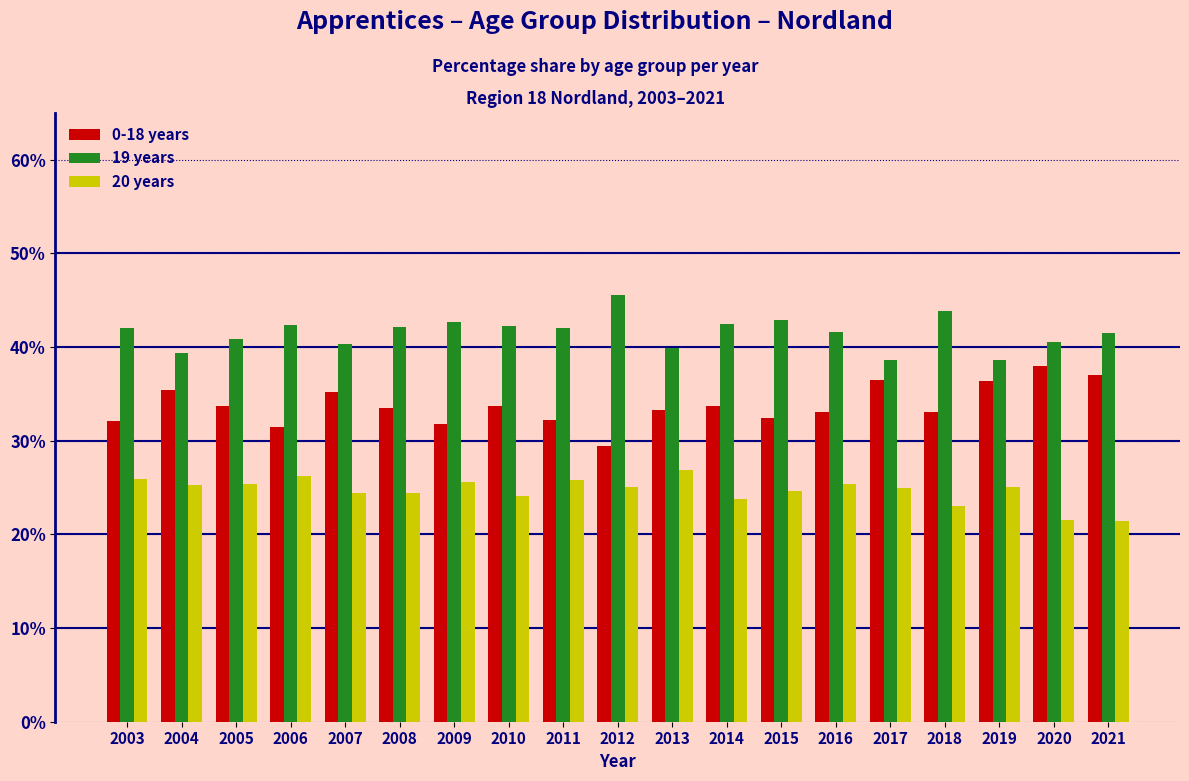

What is the lowest value of the 0-18 years series?

29.4